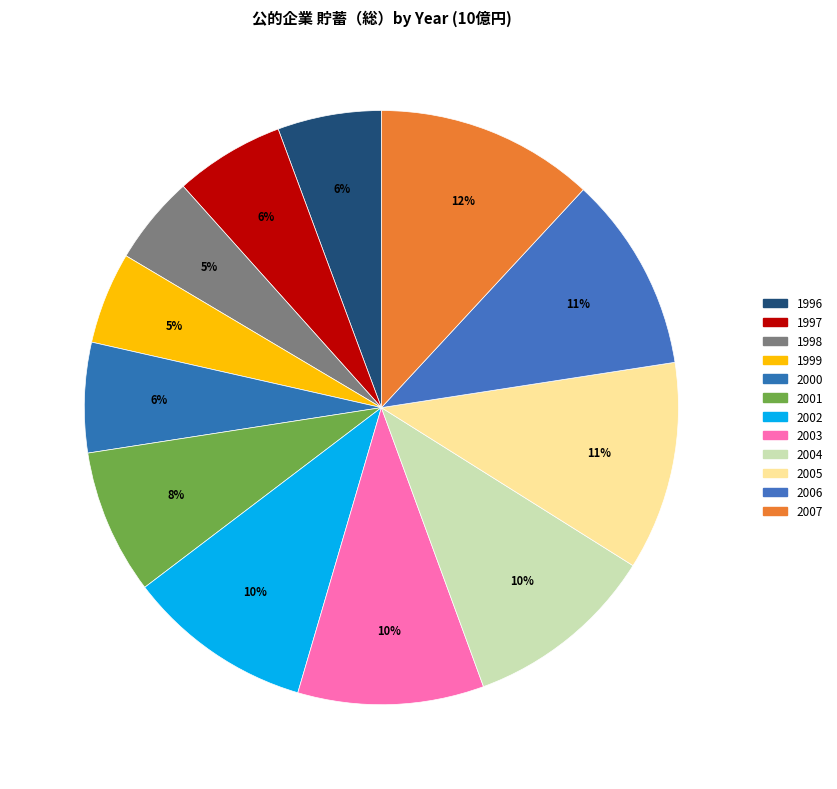

To the nearest percent, what is the average slice percentage?

8%